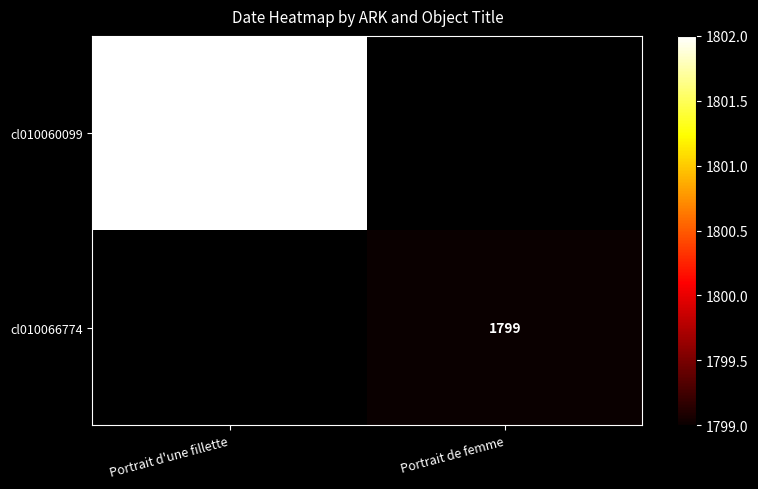

Is the value of cl010066774 at Portrait de femme greater than the value of cl010060099 at Portrait d'une fillette?

No